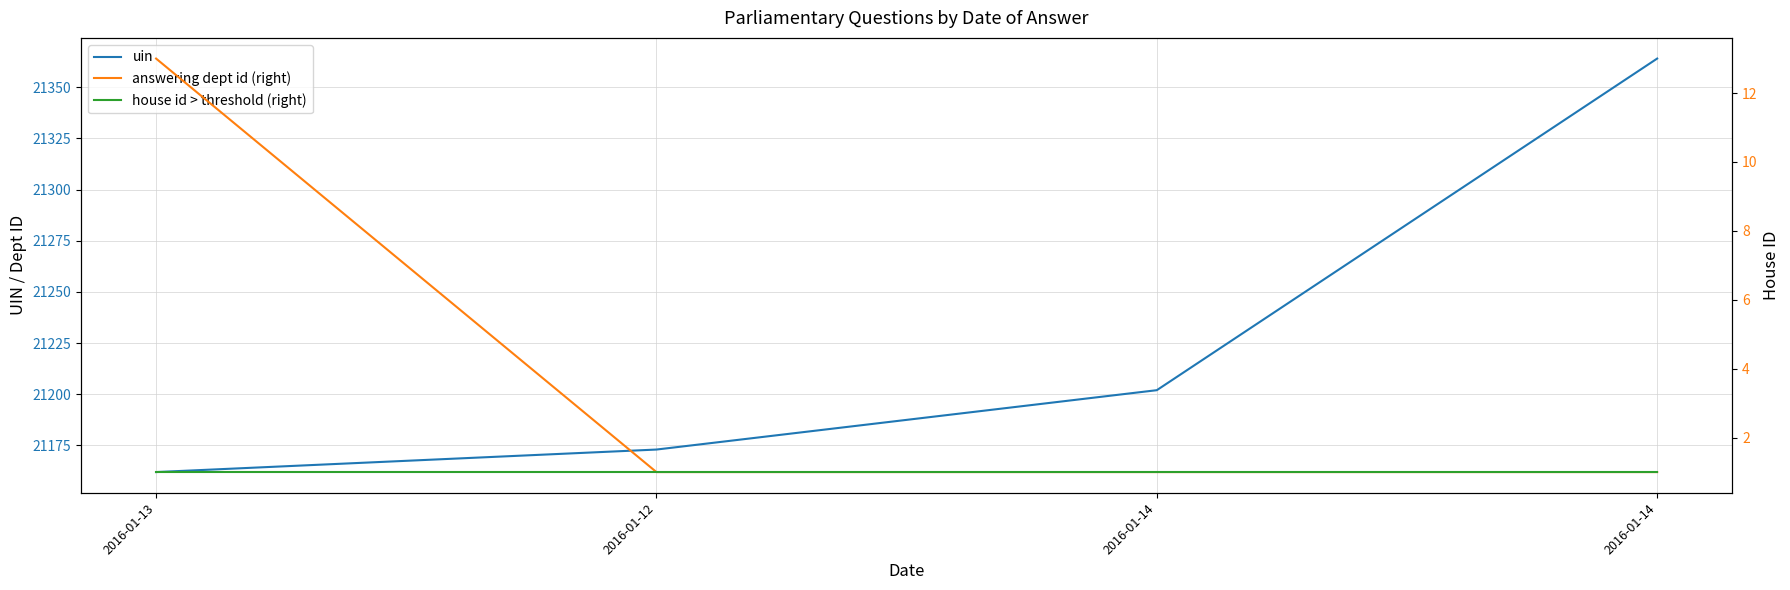

What are all the series names shown in the legend?

uin, answering dept id (right), house id > threshold (right)